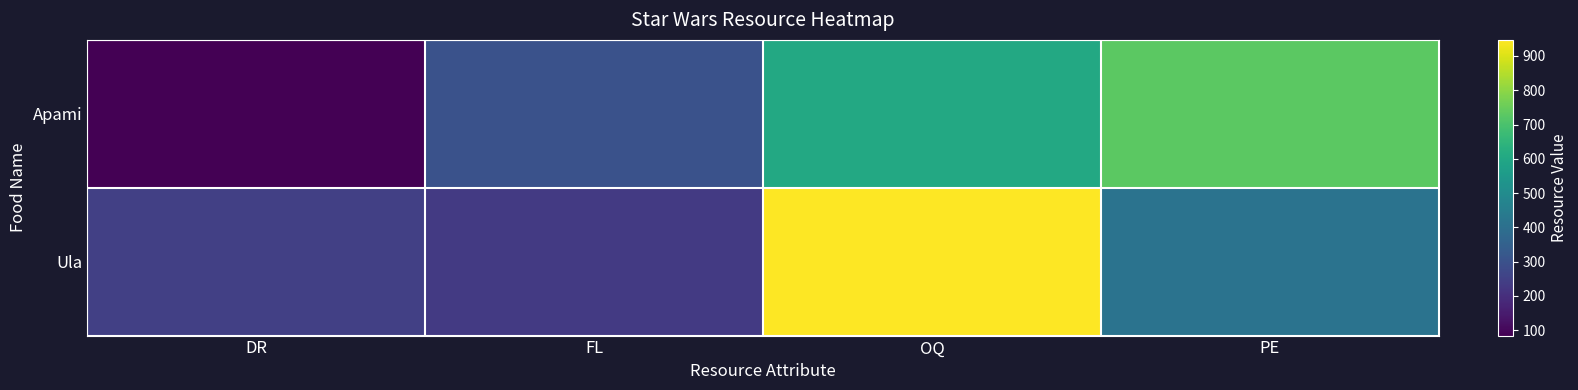

What is the spread (max minus min) of values at FL?

71